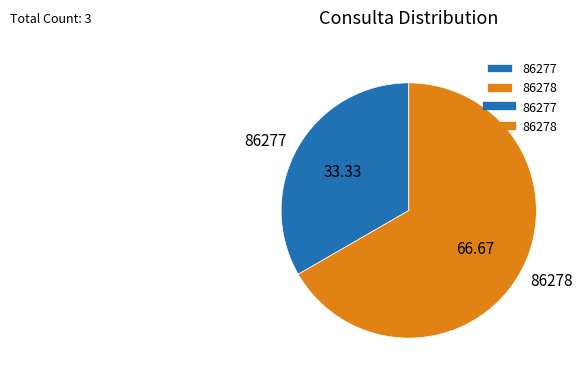

Does 86277 account for over 50% of the chart?

No